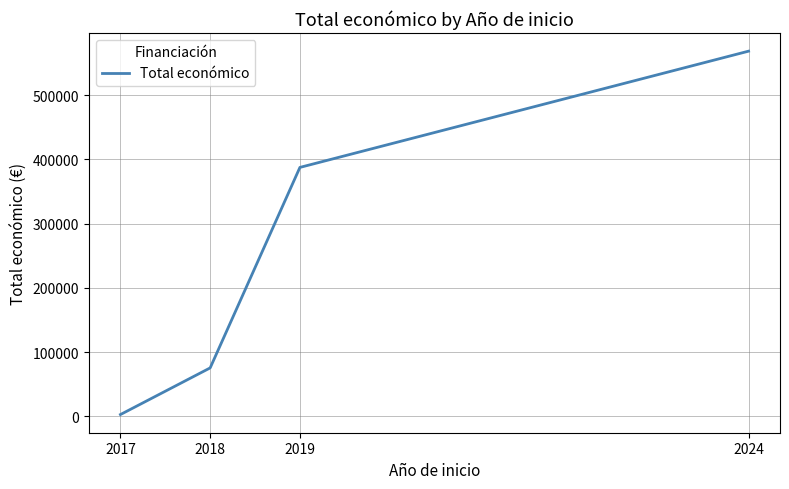

What is the smallest value displayed?

3000.0